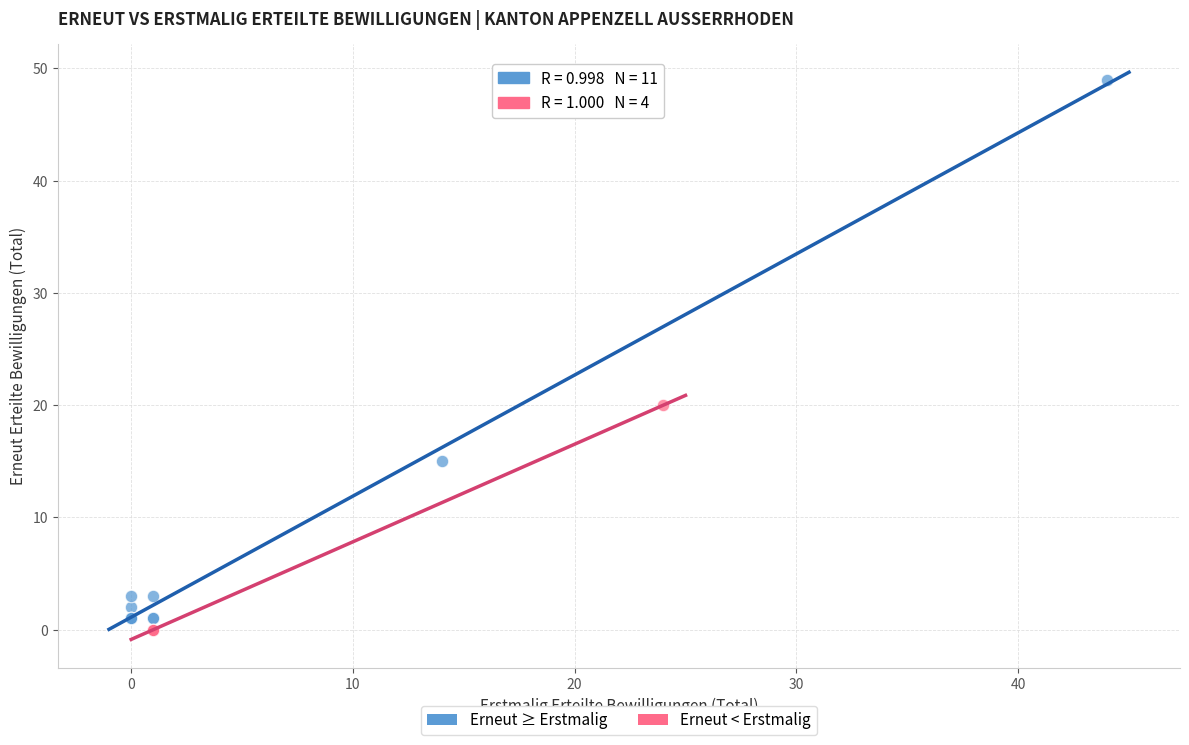

Which series has the largest Y range (max minus min)?

Erneut ≥ Erstmalig